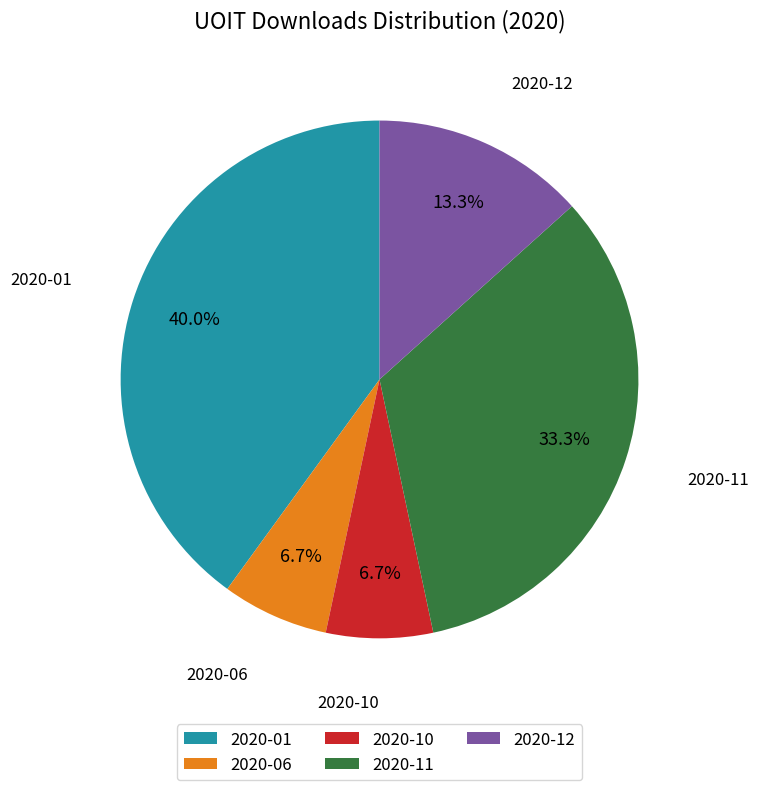

How many segments does this pie chart have?

5